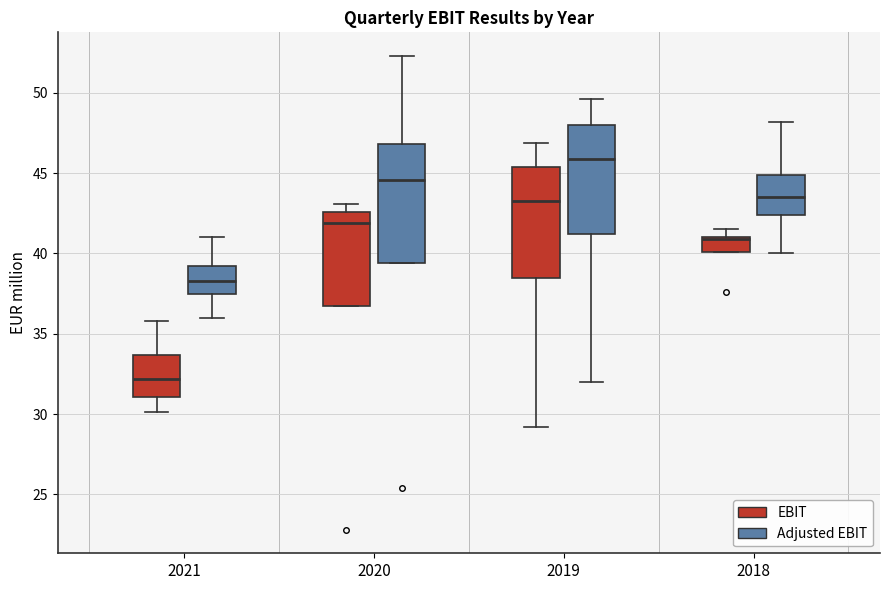

Where is the upper edge of the box for 2019 (EBIT) on the y-axis? The values are not printed on the chart, so give them approximately, as read against the axis.

45.5